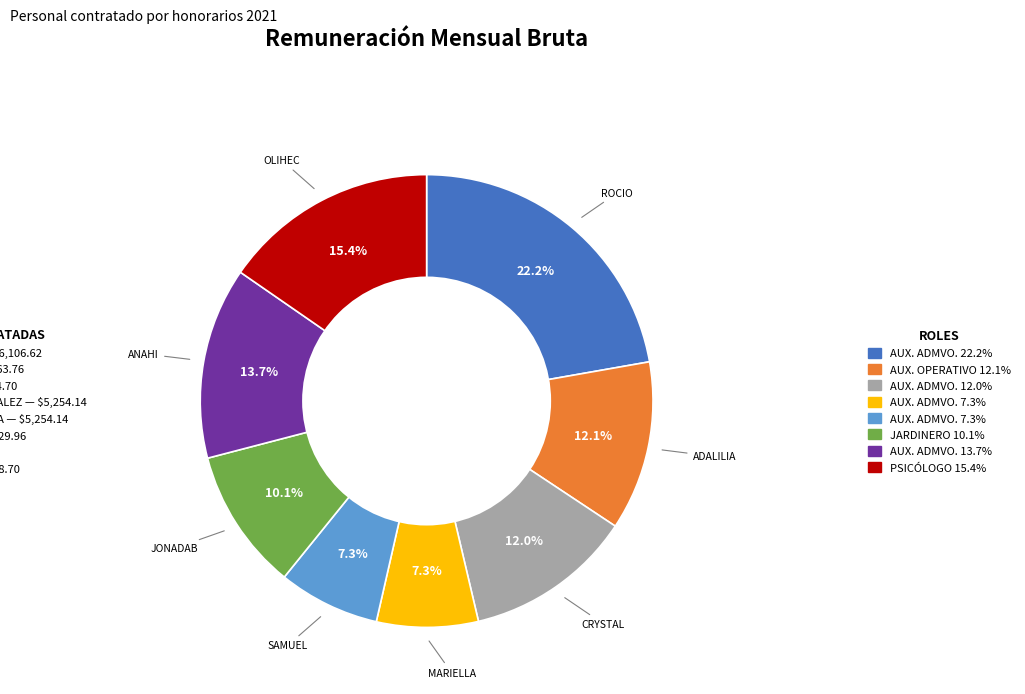

Is there any slice that represents more than half of the pie?

No